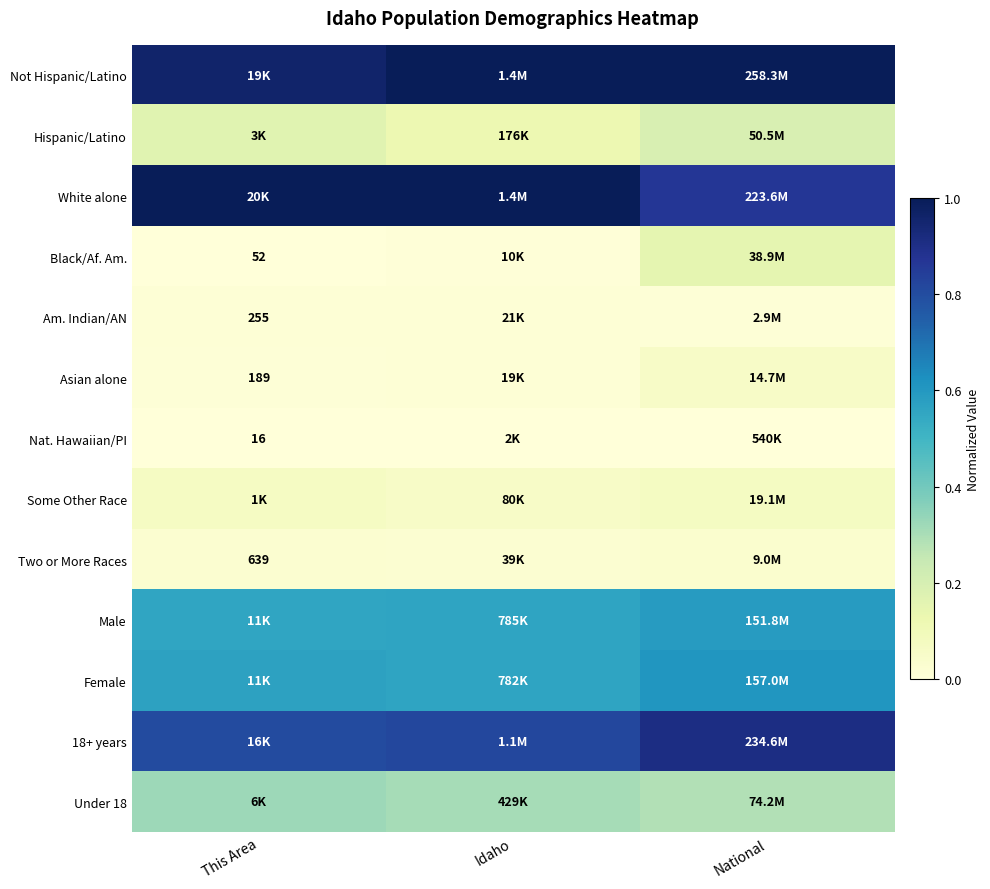

At which label is White alone closest to 0?

National